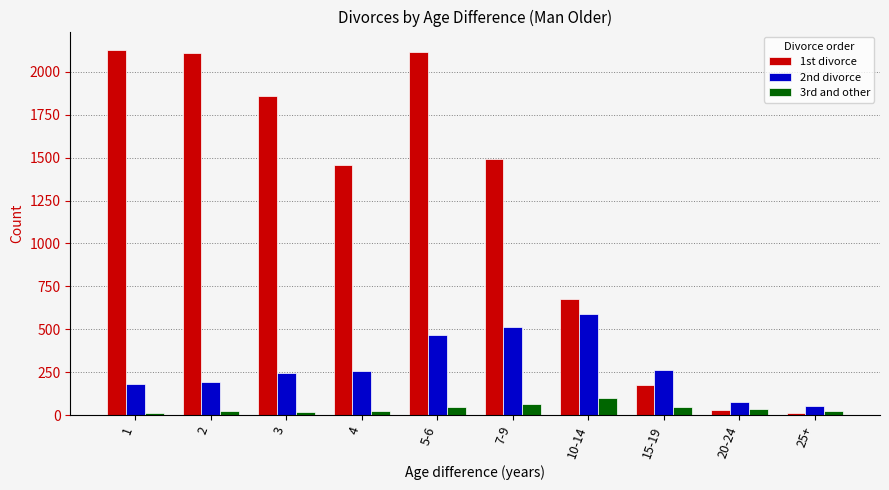

List the series in order of their peak value, lowest first.

3rd and other, 2nd divorce, 1st divorce